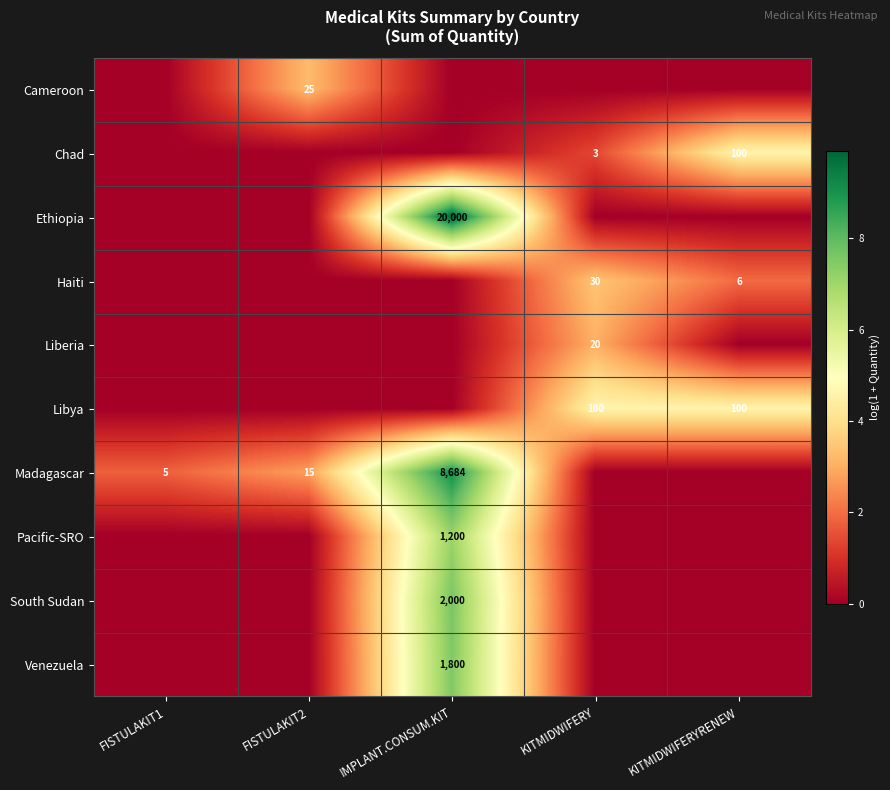

Is it true that Haiti equals 48 at KITMIDWIFERY?

False